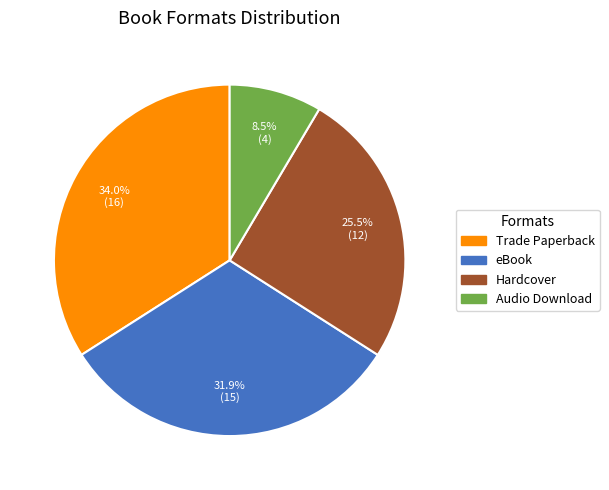

Which category has the biggest portion of the pie?

Trade Paperback